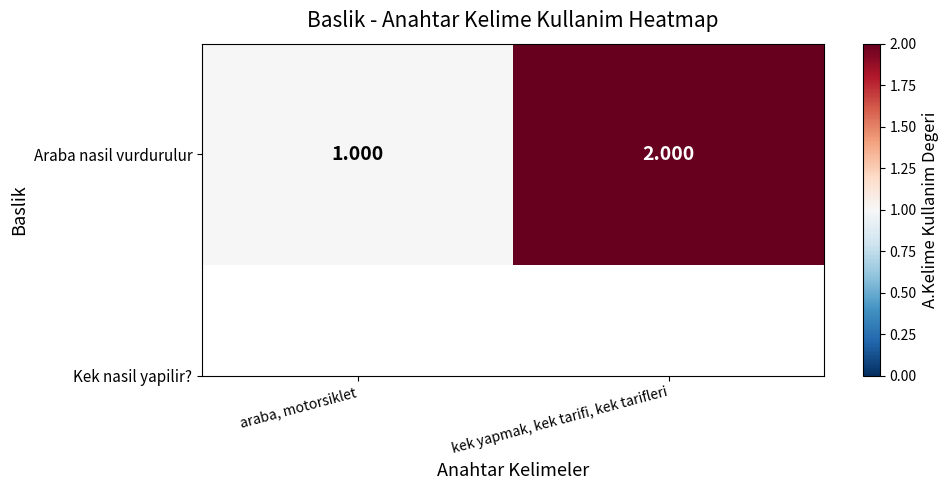

The value at kek yapmak, kek tarifi, kek tarifleri is 2. True or false?

True